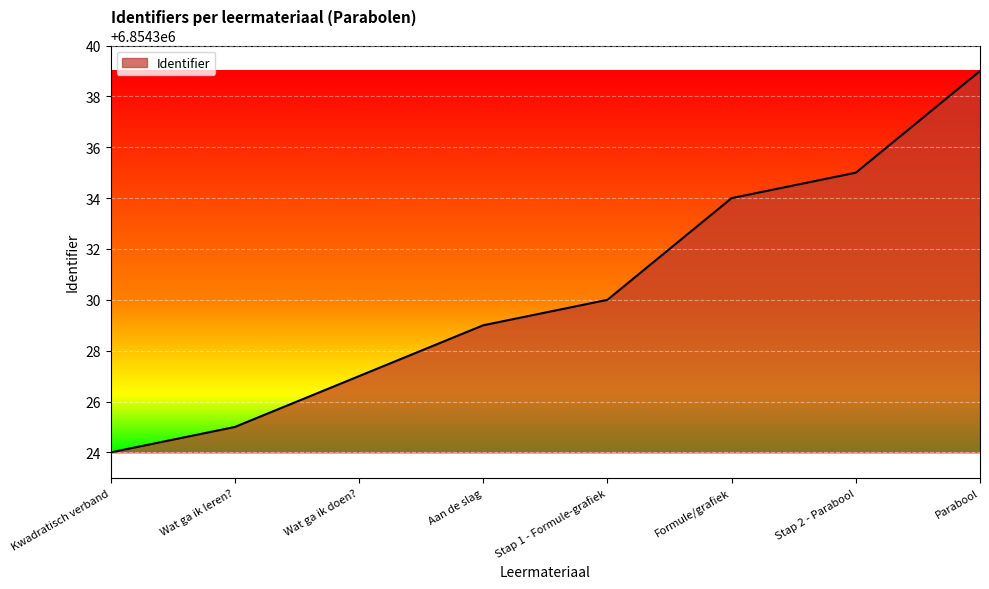

Approximately how many times larger is the value at Wat ga ik leren? compared to Formule/grafiek?

1.0